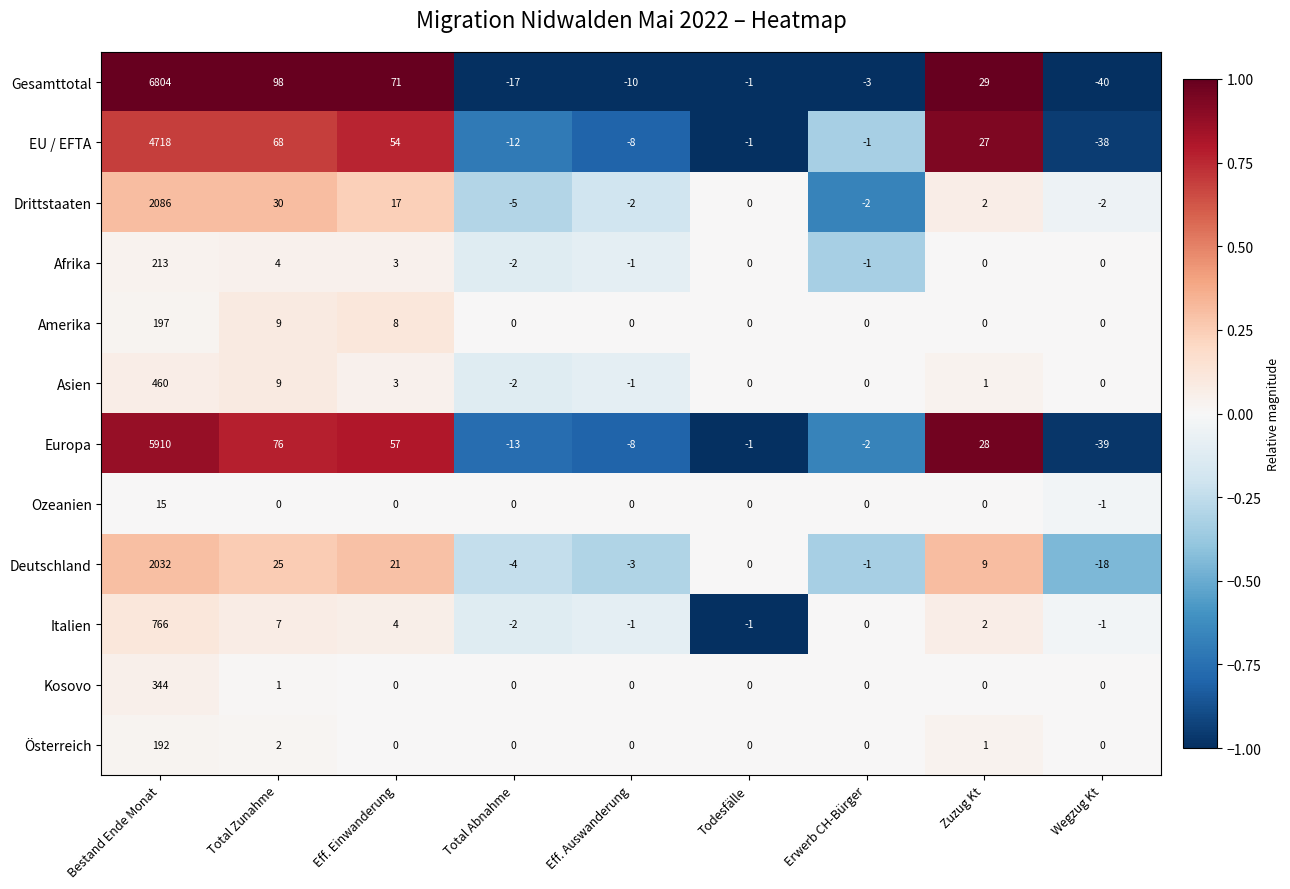

What is the difference between the maximum and minimum values in the EU / EFTA series?

4756